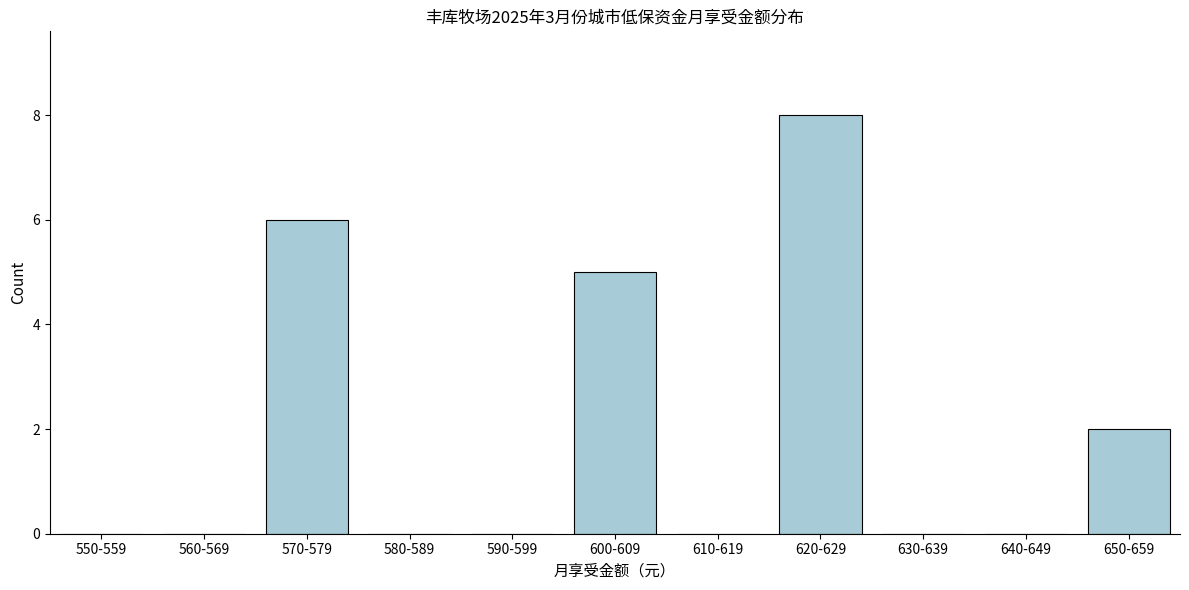

Reading right to left, extract all data points from this chart.

650-659=2	640-649=0	630-639=0	620-629=8	610-619=0	600-609=5	590-599=0	580-589=0	570-579=6	560-569=0	550-559=0